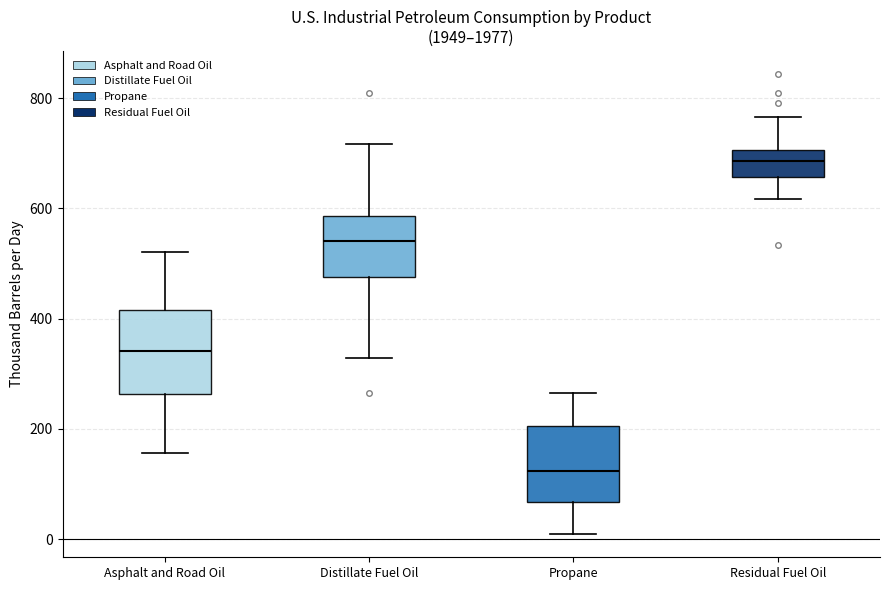

Reading left to right, transcribe this box plot: for each box, give where its median line is, the range the box spans, and where its two whiskers end, as read against the y-axis. The values are not printed on the chart, so give them approximately, as read against the axis.

Asphalt and Road Oil: median 340, box 260 to 420, whiskers 160 to 520
Distillate Fuel Oil: median 540, box 480 to 580, whiskers 320 to 720
Propane: median 120, box 60 to 200, whiskers 0 to 260
Residual Fuel Oil: median 680, box 660 to 700, whiskers 620 to 760